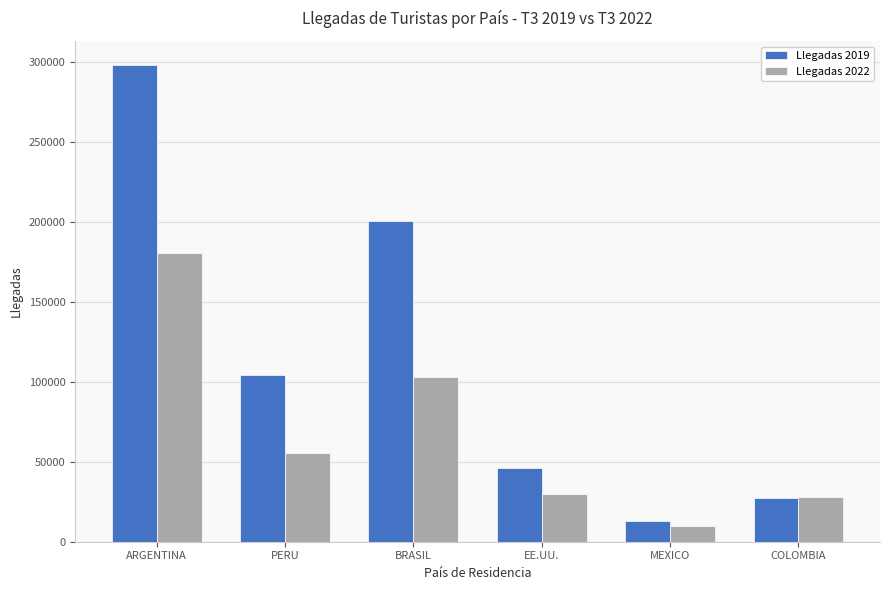

Rank the series by their average value, from highest to lowest.

Llegadas 2019, Llegadas 2022